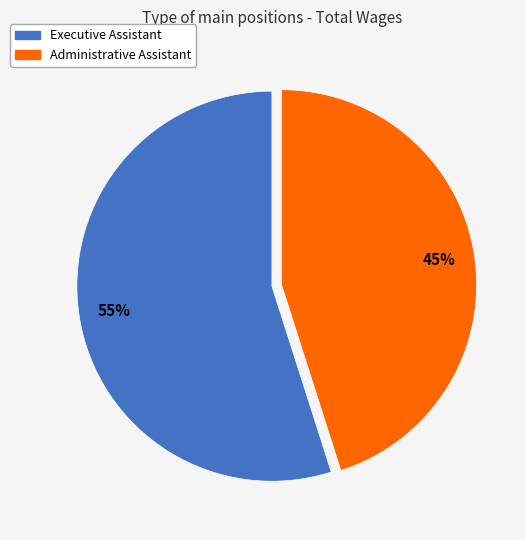

Does any single category account for the majority?

Yes